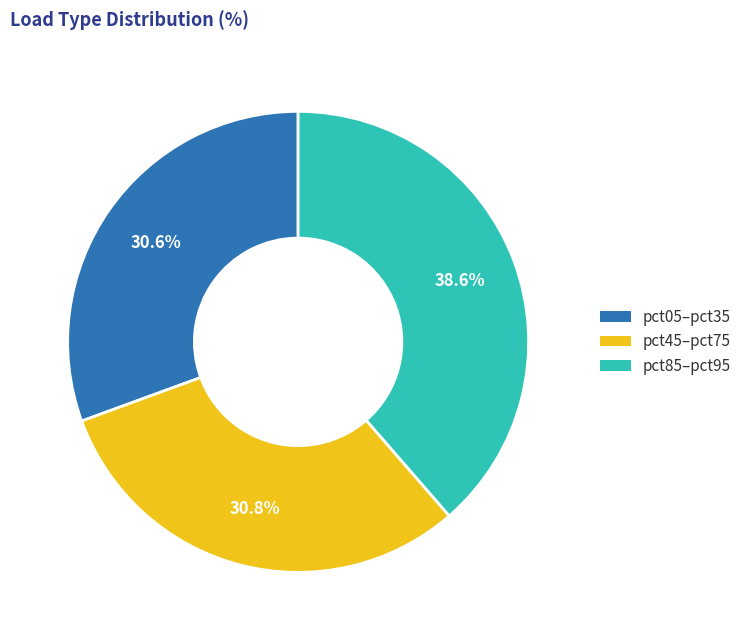

Does pct45–pct75 represent more than half of the total?

No